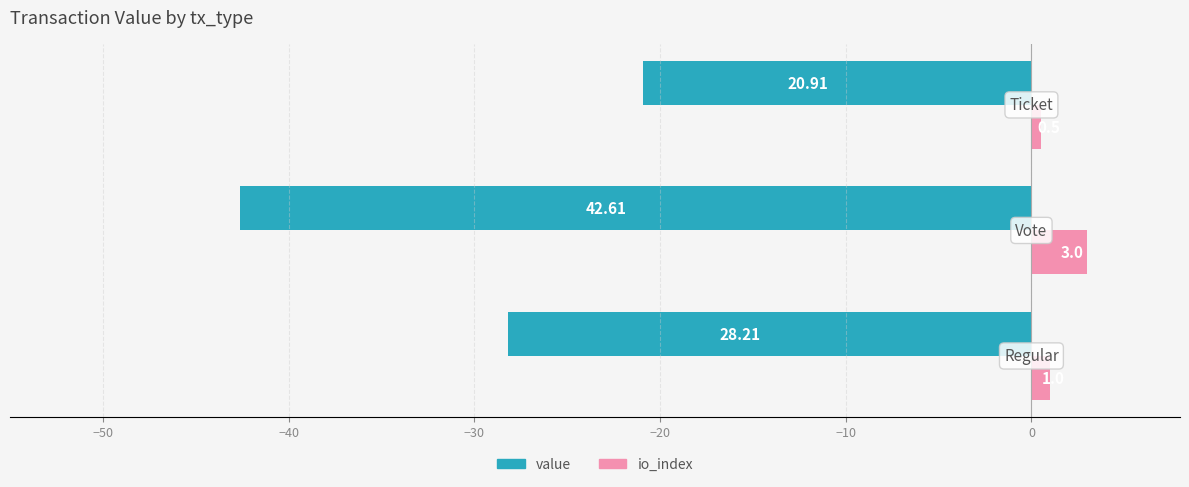

Rank the series by their maximum value, from highest to lowest.

io_index, value